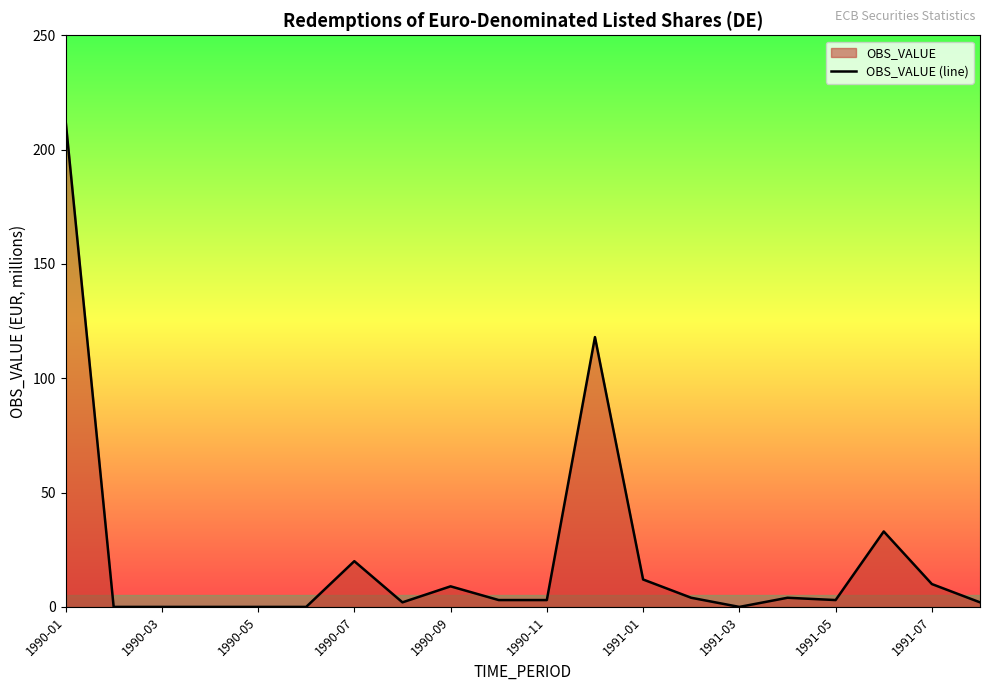

What is the greatest value displayed?

213